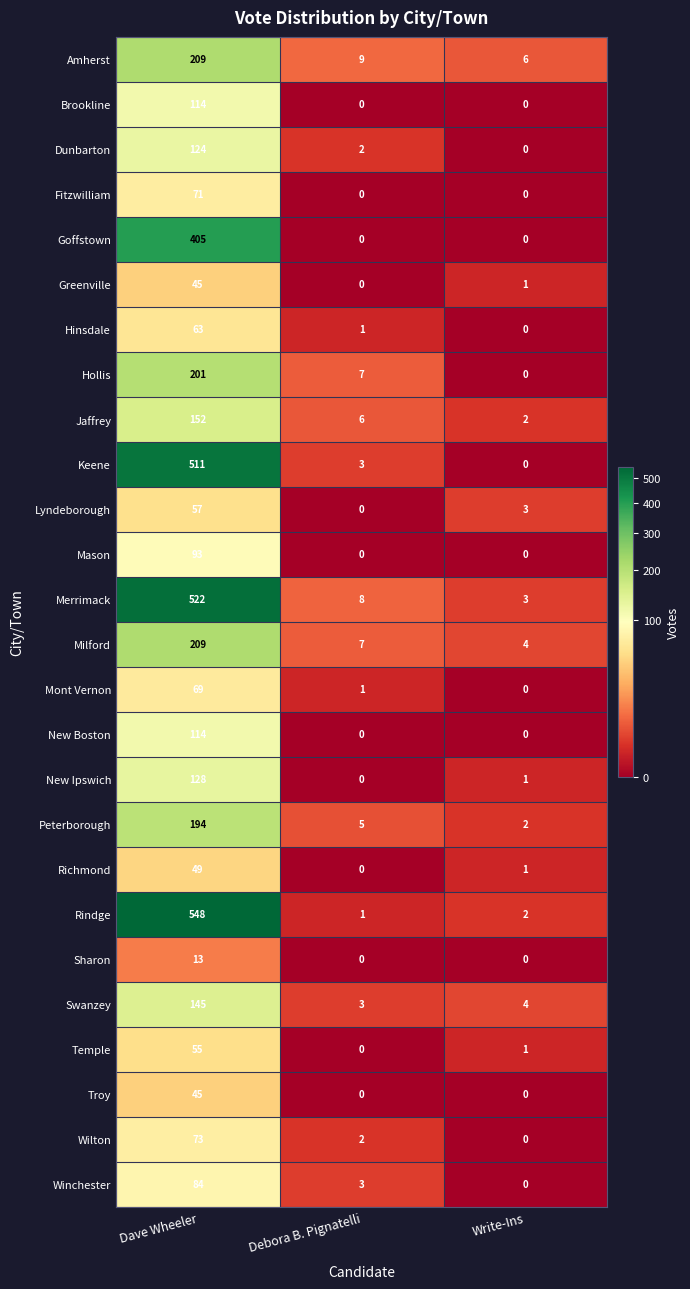

Which series changed the most between Dave Wheeler and Write-Ins?

Rindge